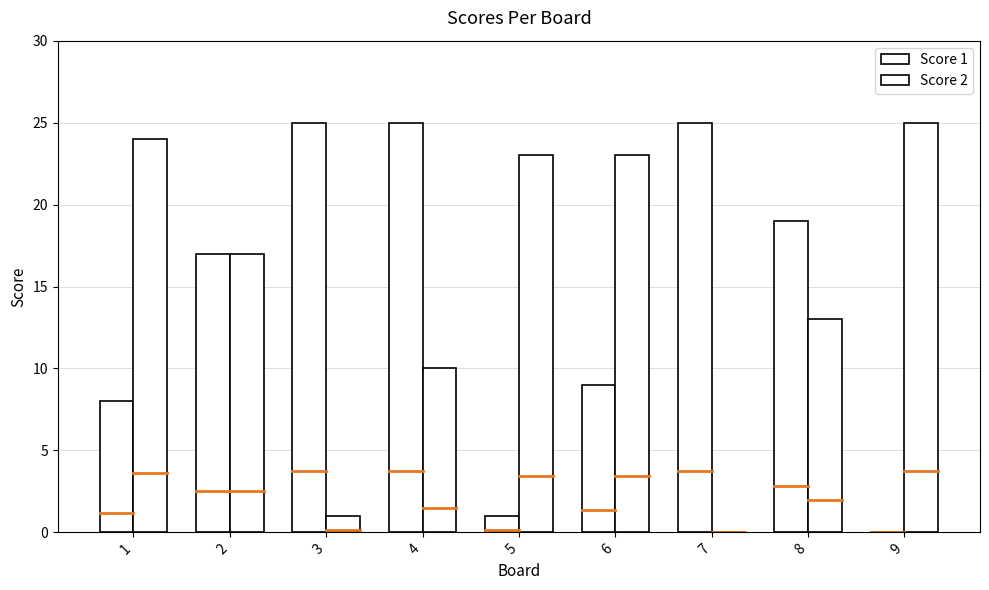

Are the bars grouped side by side (vs. stacked)?

Yes